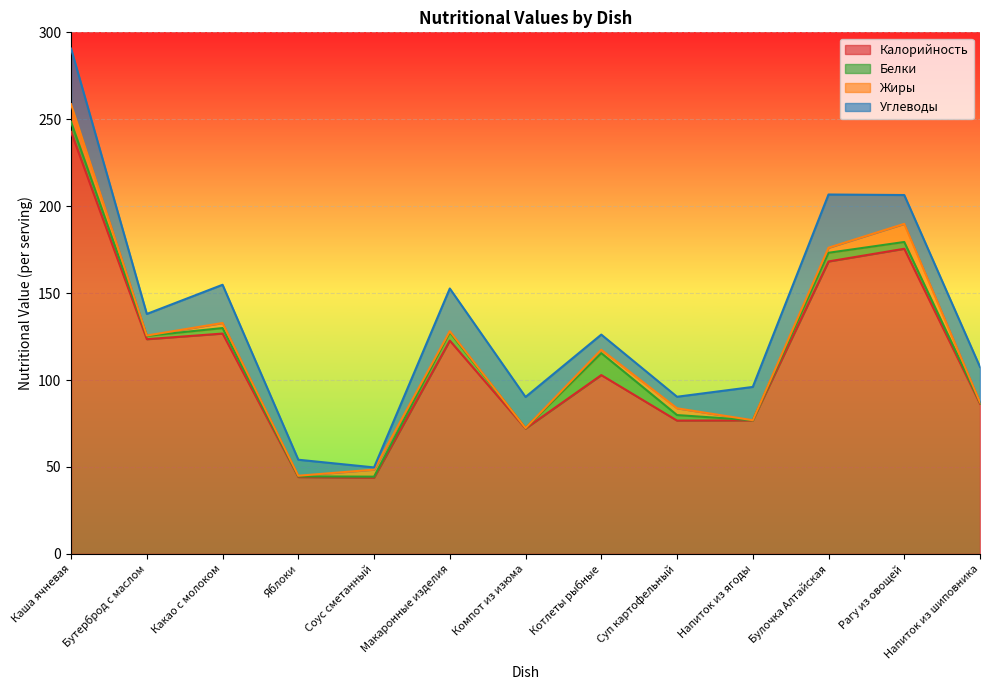

Which category has the lowest value across all series?

Компот из изюма